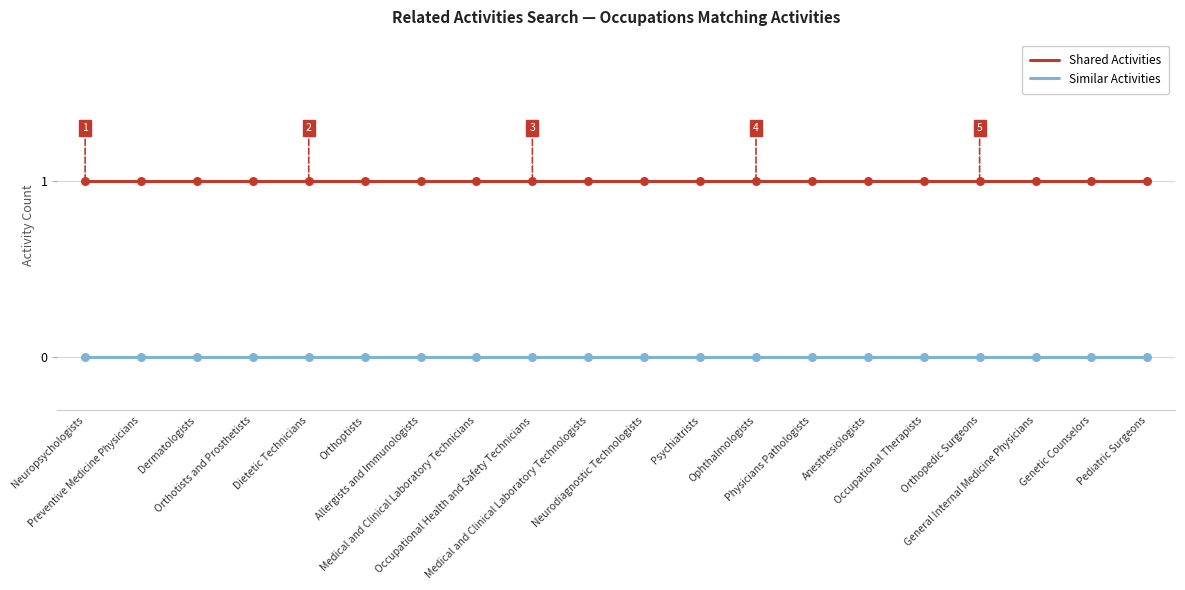

Which series has the largest total across all categories?

Shared Activities